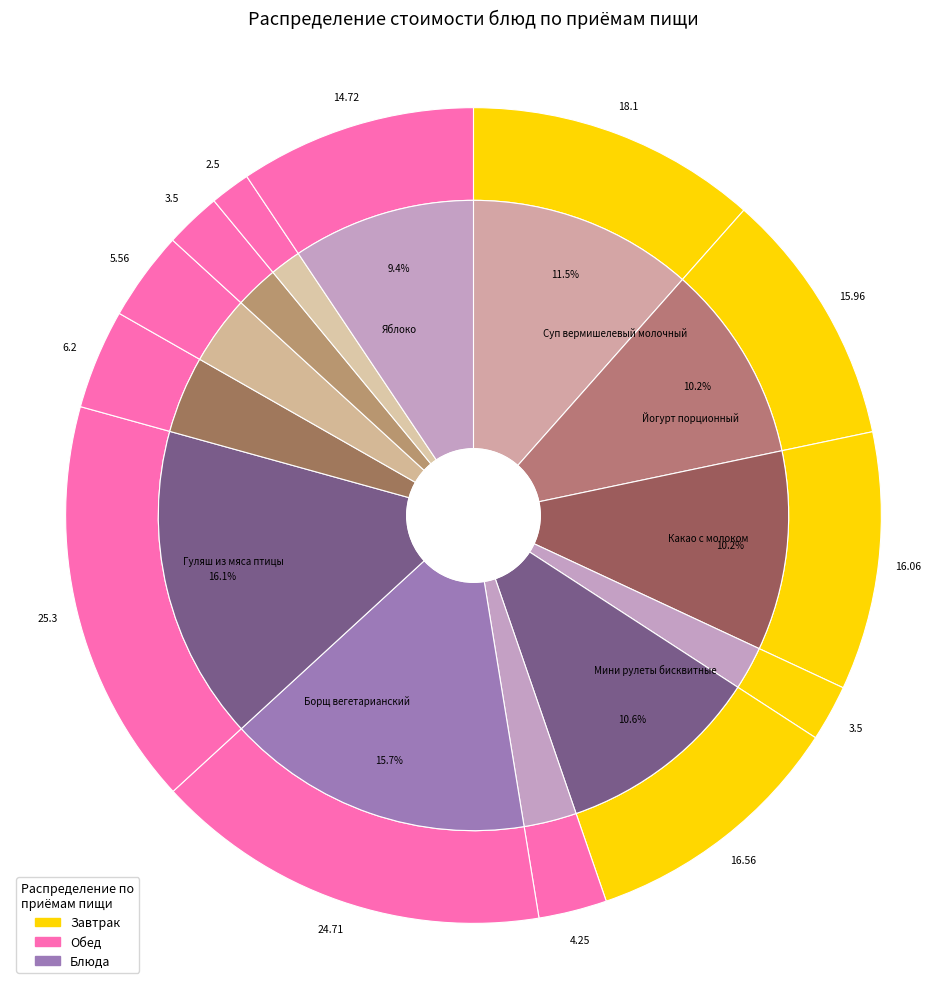

Is Йогурт порционный the majority of the pie?

No